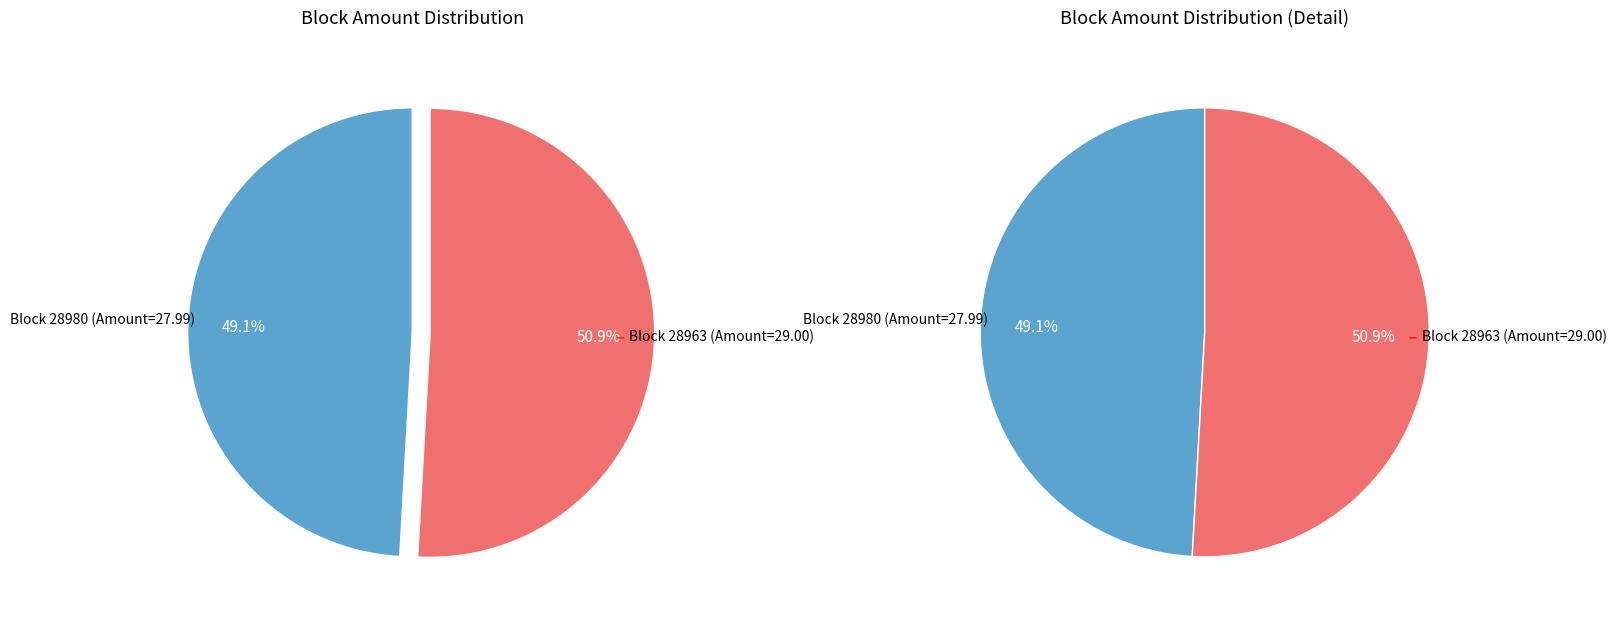

Which series has the widest spread of values?

values_left